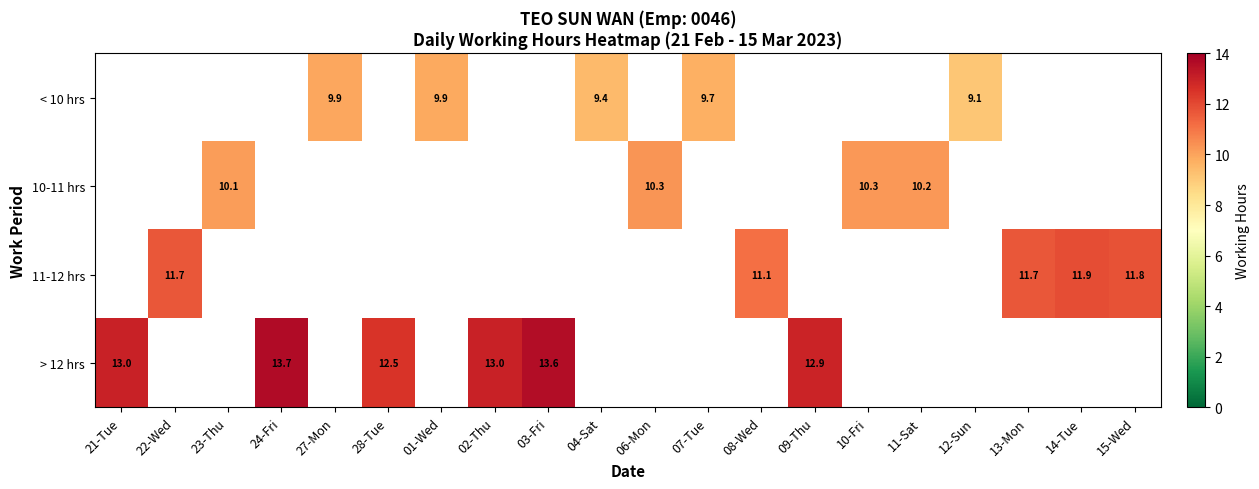

The value of 10-11 hrs at 06-Mon is 6.2. True or false?

False